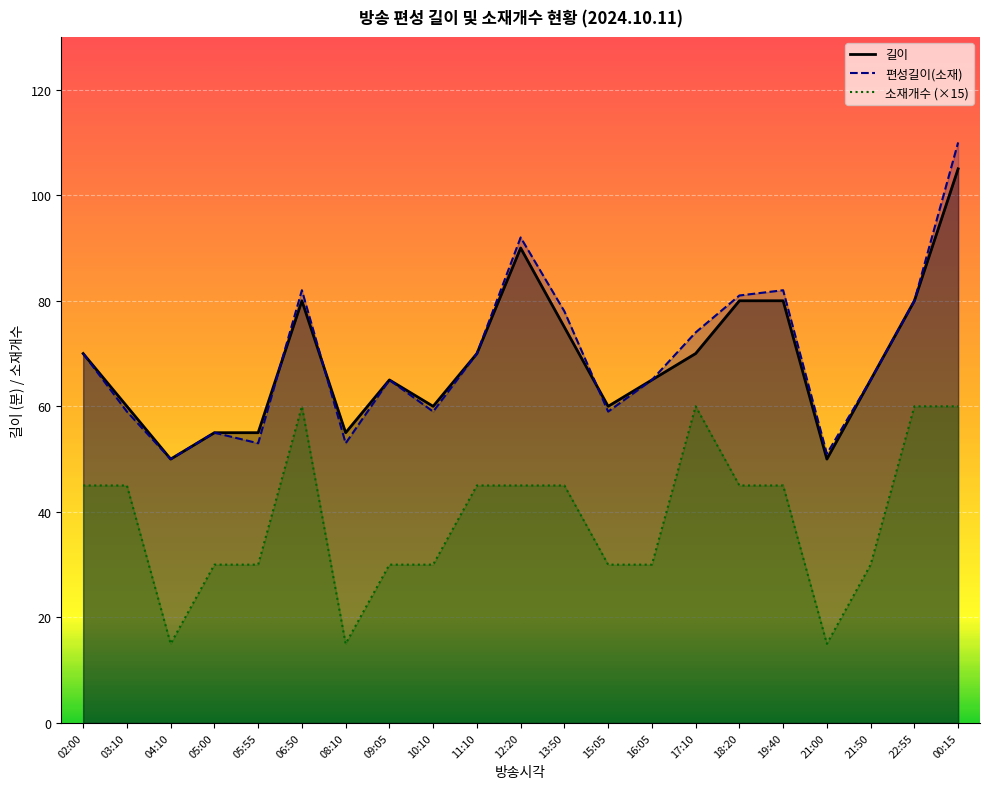

How many lines are shown in the chart?

3